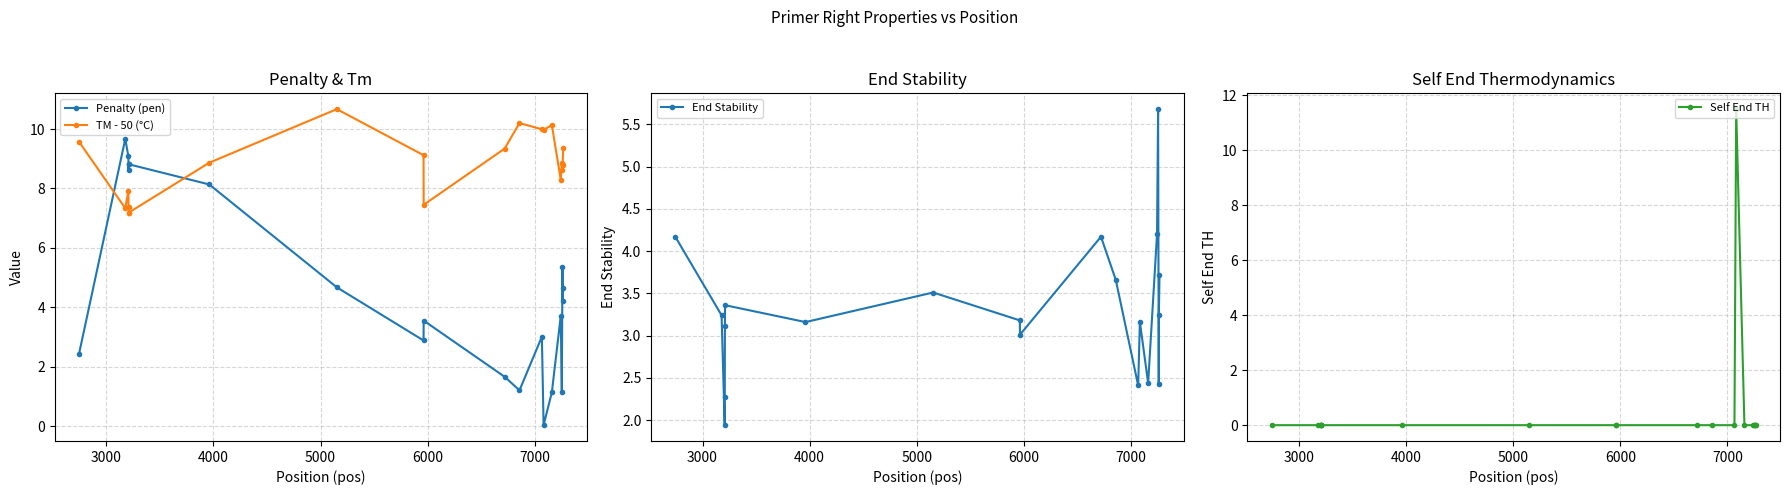

How many lines are shown in the chart?

4